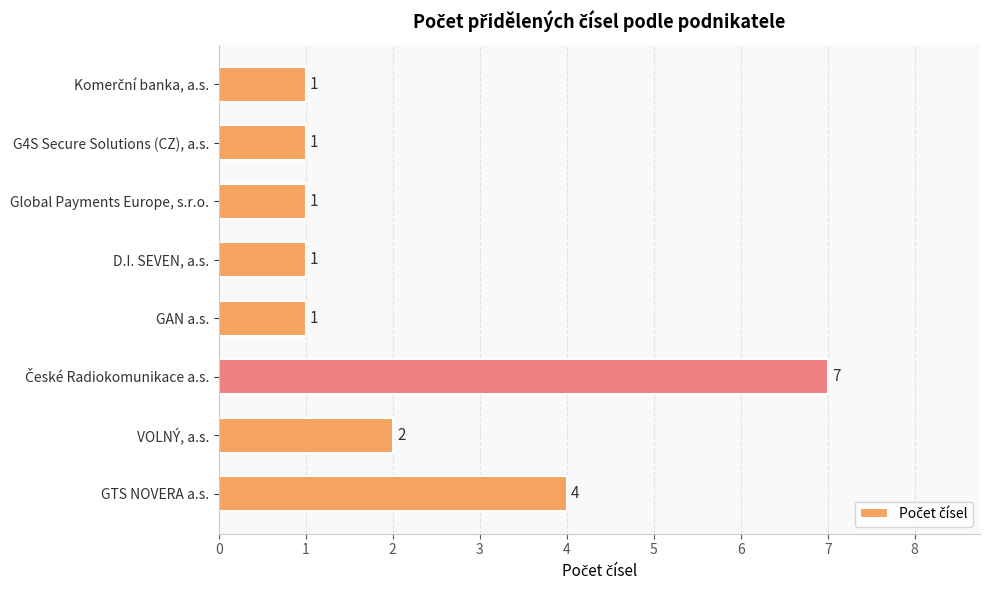

Read the value at GTS NOVERA a.s..

4